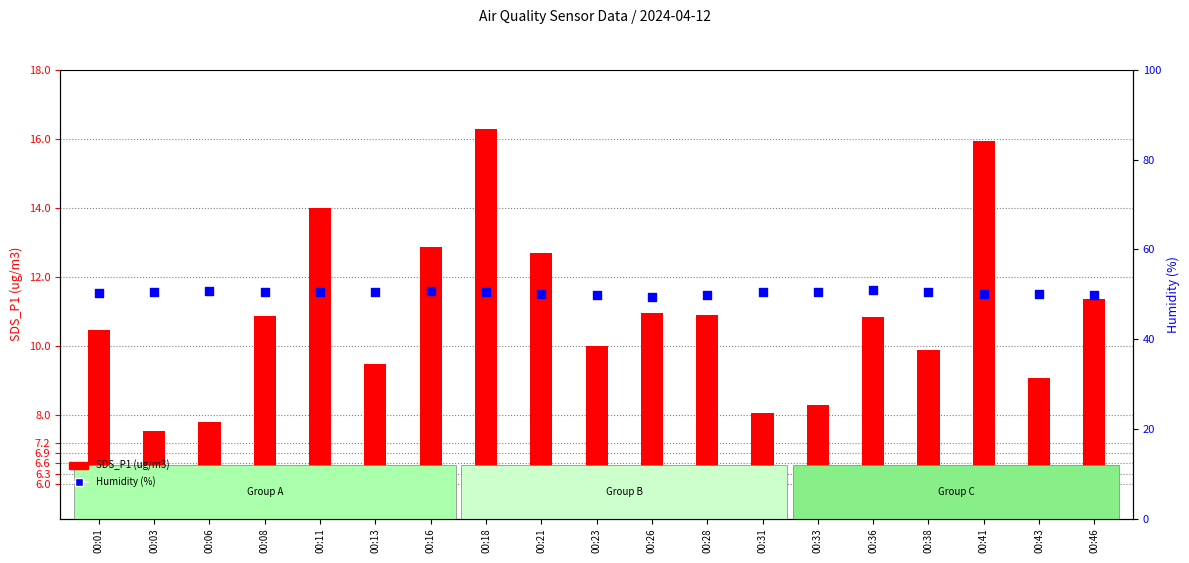

Which series has the largest Y range (max minus min)?

SDS_P1 (ug/m3)